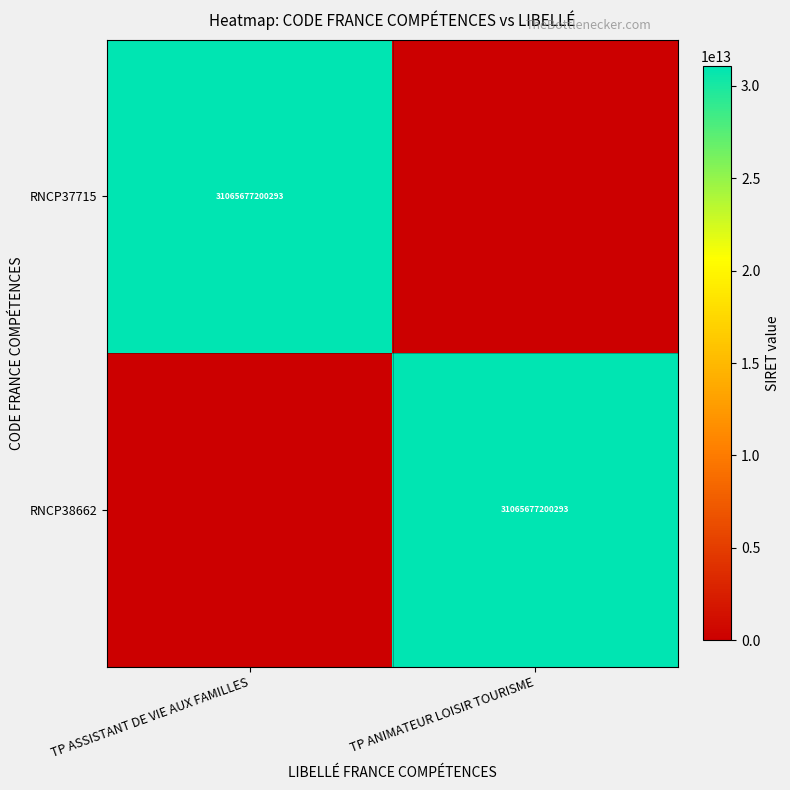

The value of RNCP38662 at TP ANIMATEUR LOISIR TOURISME is 18573722115433. True or false?

False